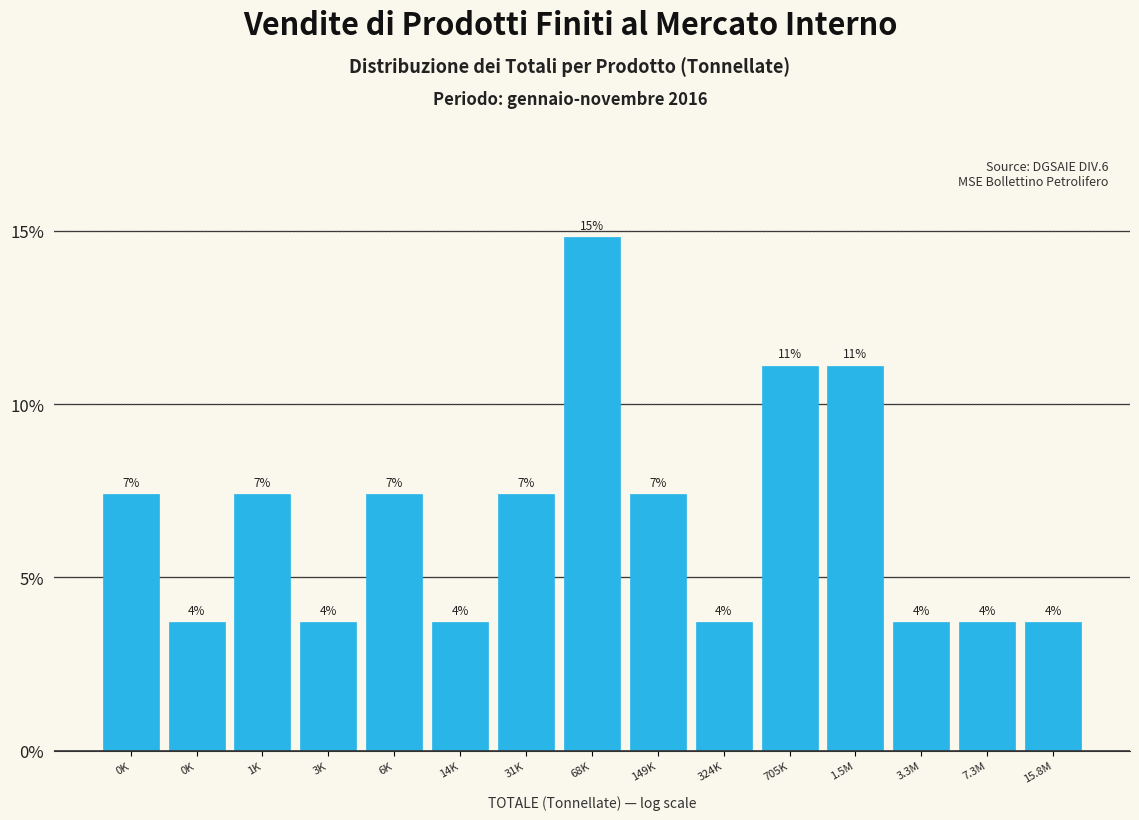

Are the bars horizontal?

No